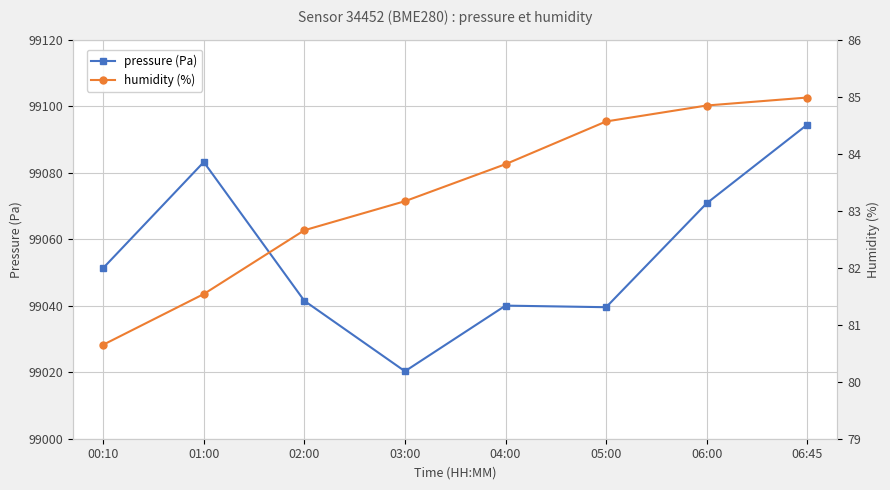

Reading left to right, transcribe all the data shown in this chart.

pressure (Pa): 99051.4	99083.3	99041.5	99020.3	99040.1	99039.6	99070.9	99094.5
humidity (%): 80.7	81.5	82.7	83.2	83.8	84.6	84.8	85.0